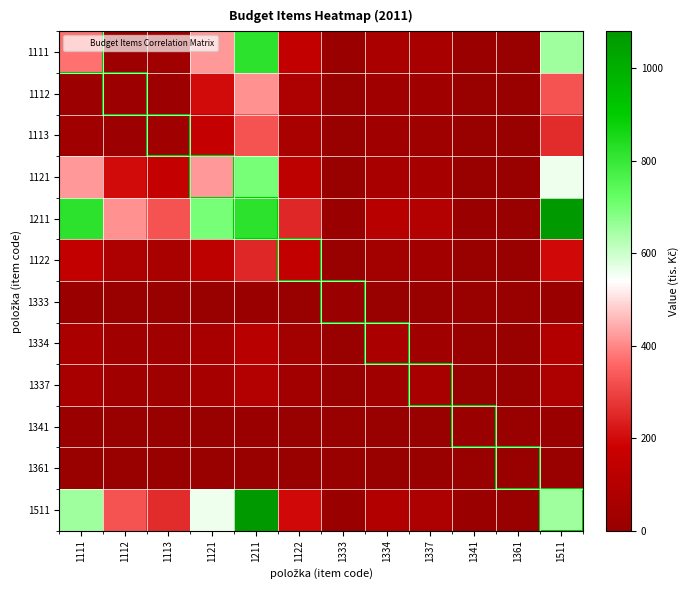

Which series has the largest total across all categories?

1211